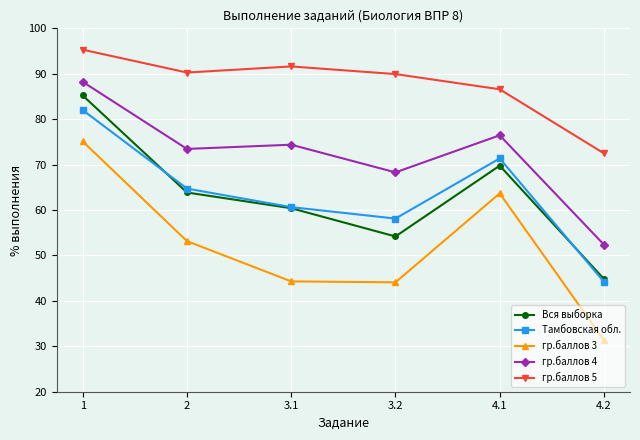

True or false: гр.баллов 3 and Вся выборка cross at least once.

False